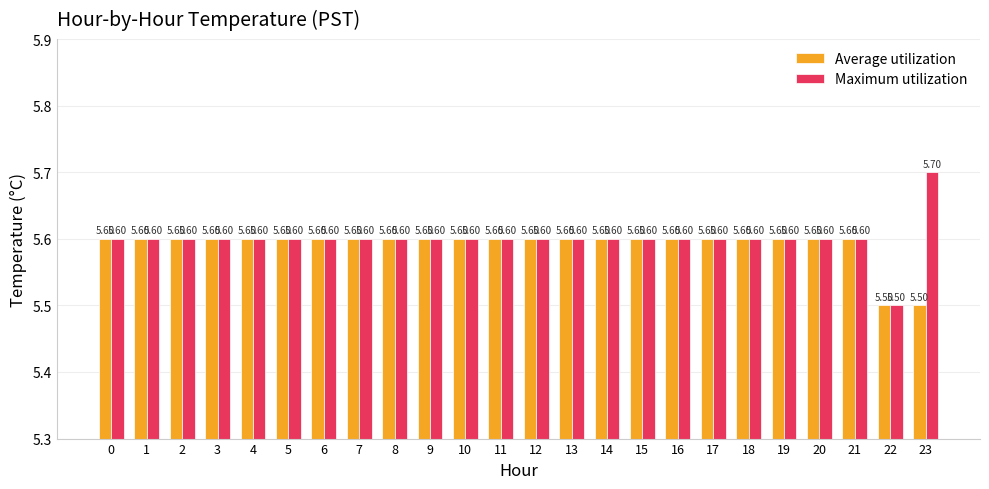

How many groups of bars are there?

24